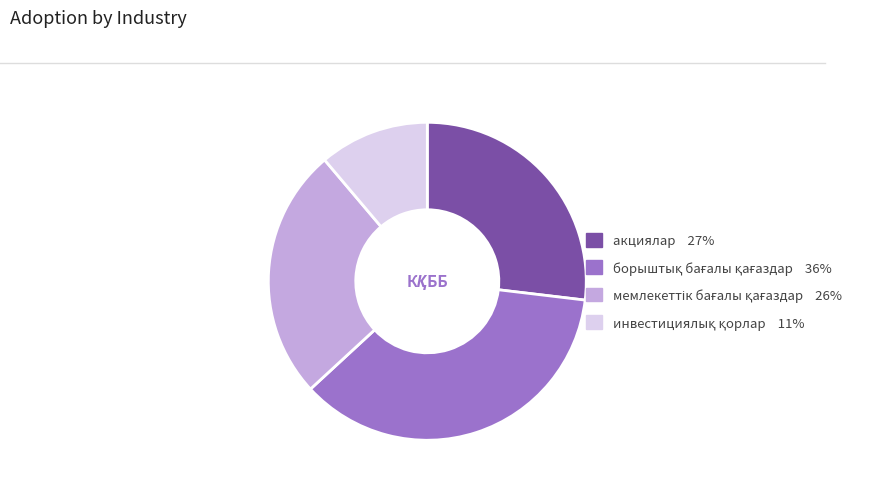

Does any single category account for the majority?

No